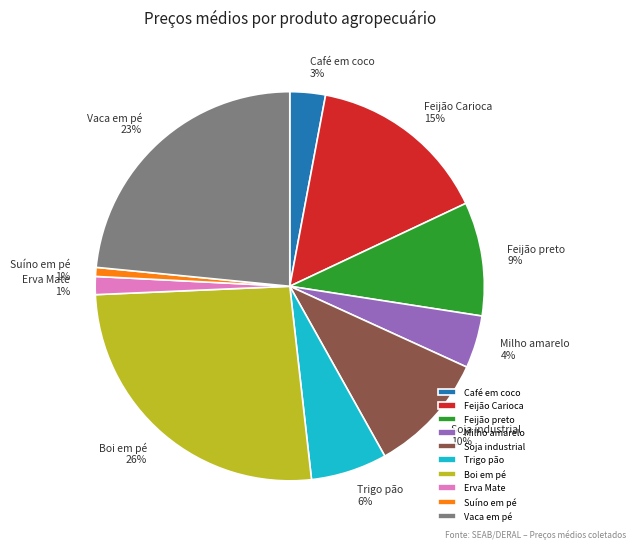

Which slice is the largest?

Boi em pé